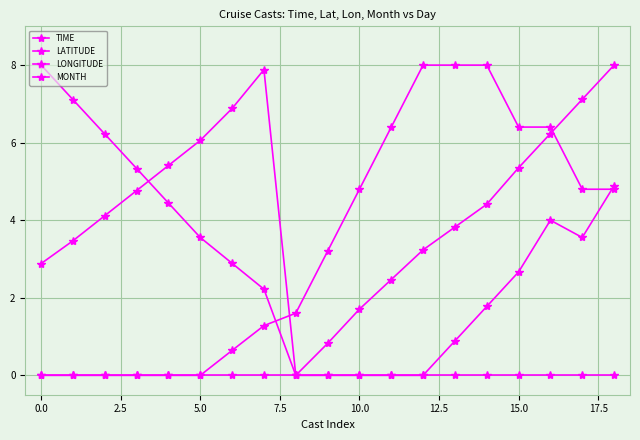

Count the number of categories in the chart.

19